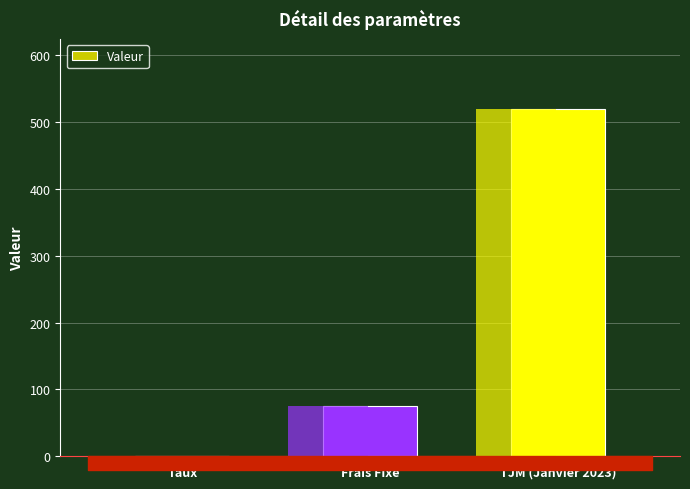

The chart shows a value of 0.1 at Taux. True or false?

True